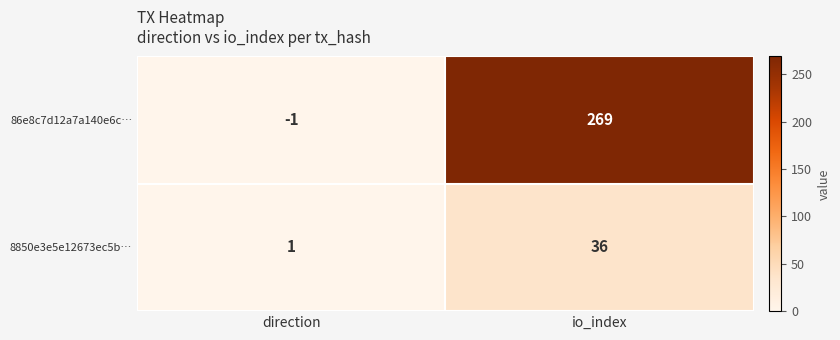

How many categories are shown in the chart?

2